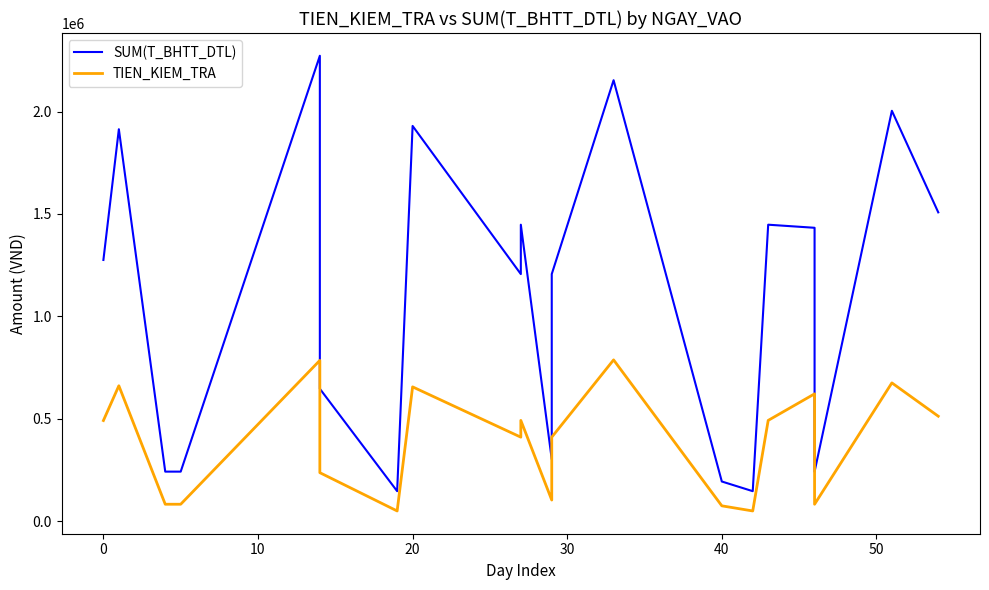

What is the highest value of the TIEN_KIEM_TRA series?

787200